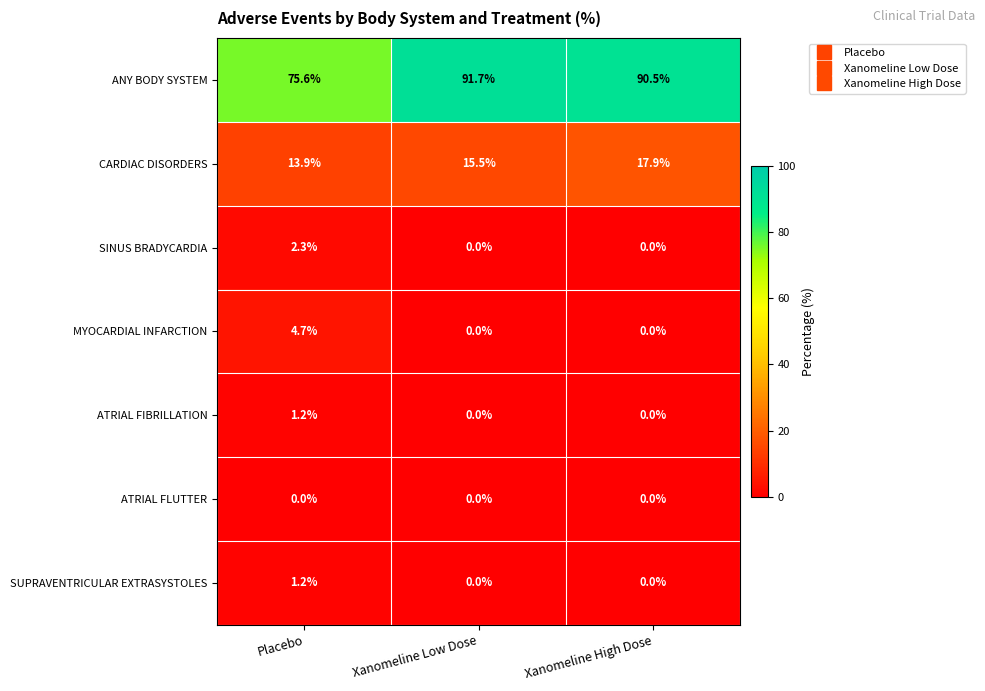

What is the total value across all series at Xanomeline Low Dose?

107.2